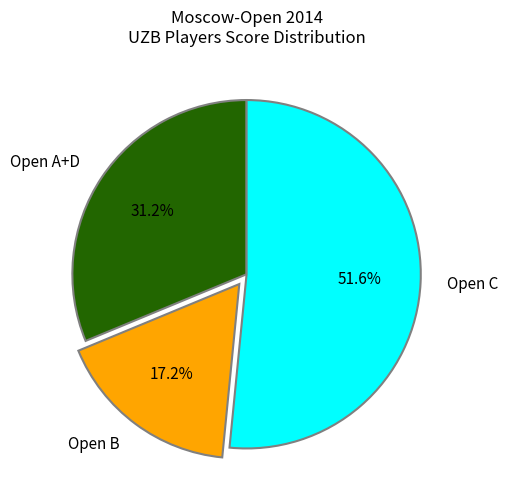

Count the number of slices in the pie.

3